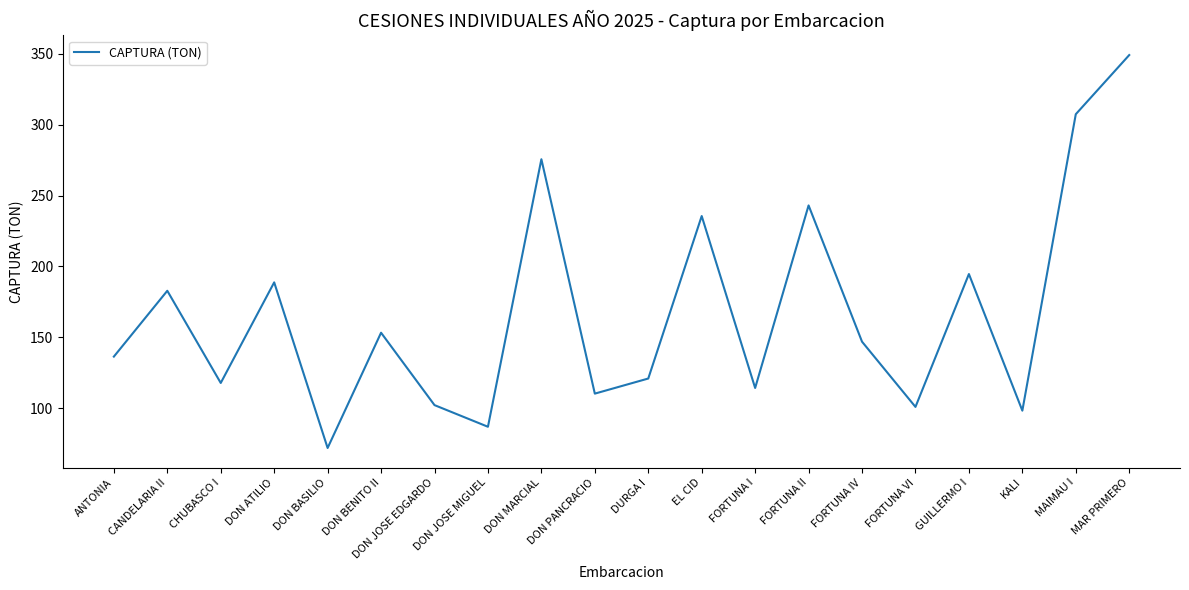

What is the difference between the second highest and minimum values?

235.5